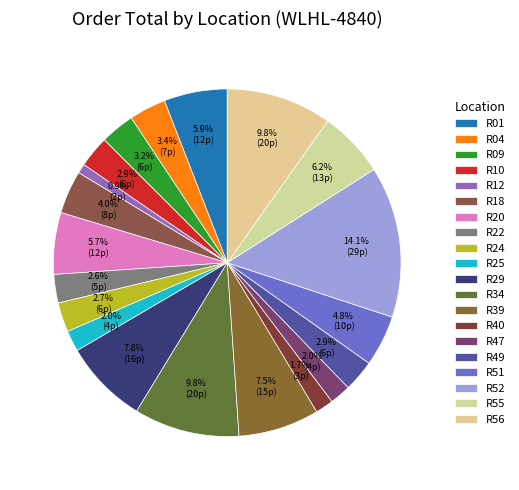

How many segments does this pie chart have?

20